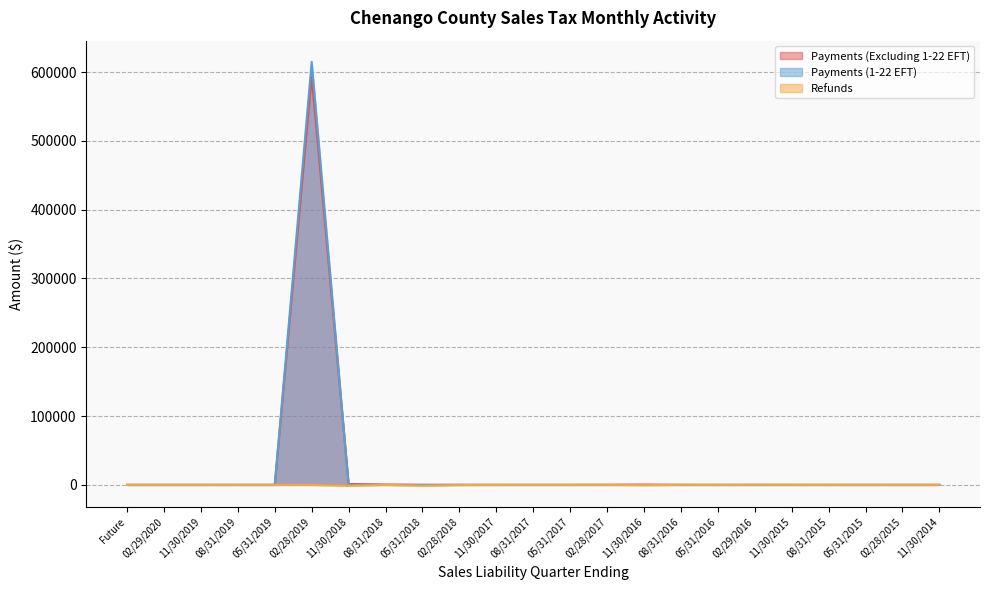

Where do Payments (1-22 EFT) and Payments (Excluding 1-22 EFT) first cross each other?

05/31/2019 and 02/28/2019